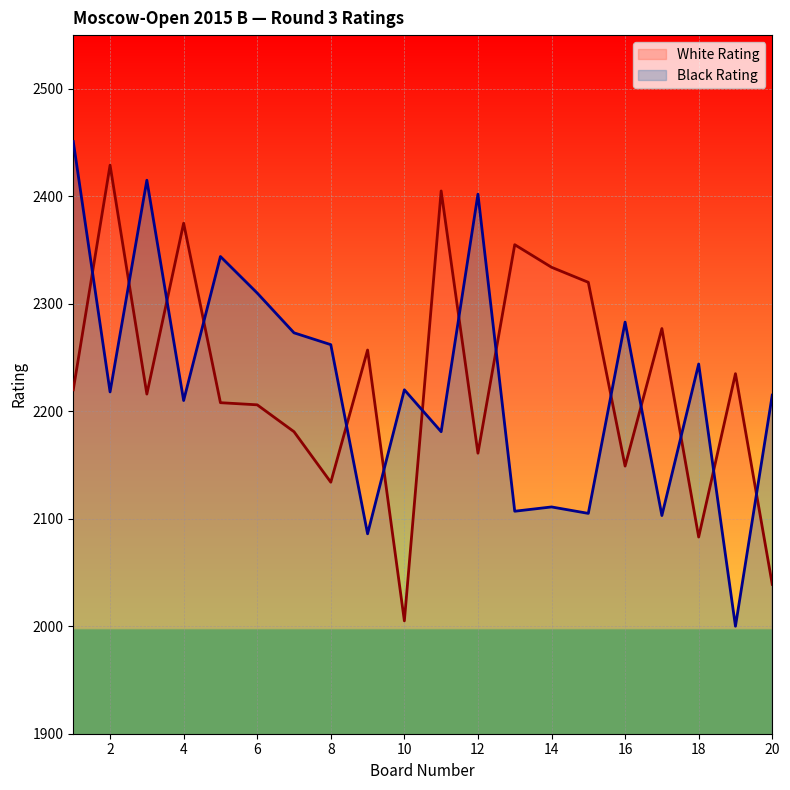

Reading right to left, extract all data points from this chart.

White Rating: 20=2039	19=2235	18=2083	17=2277	16=2149	15=2320	14=2334	13=2355	12=2161	11=2405	10=2005	9=2257	8=2134	7=2181	6=2206	5=2208	4=2375	3=2216	2=2429	1=2220
Black Rating: 20=2215	19=2000	18=2244	17=2103	16=2283	15=2105	14=2111	13=2107	12=2402	11=2181	10=2220	9=2086	8=2262	7=2273	6=2310	5=2344	4=2210	3=2415	2=2218	1=2451